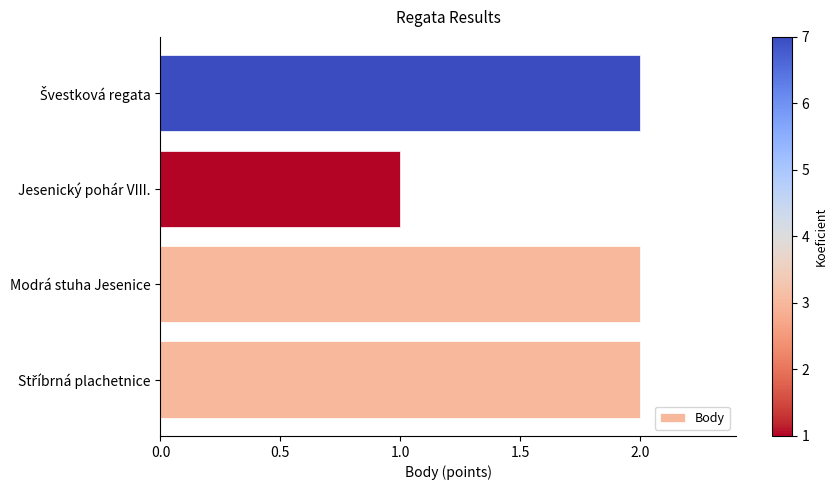

Reading bottom to top, list all the values displayed in this chart.

2	2	1	2